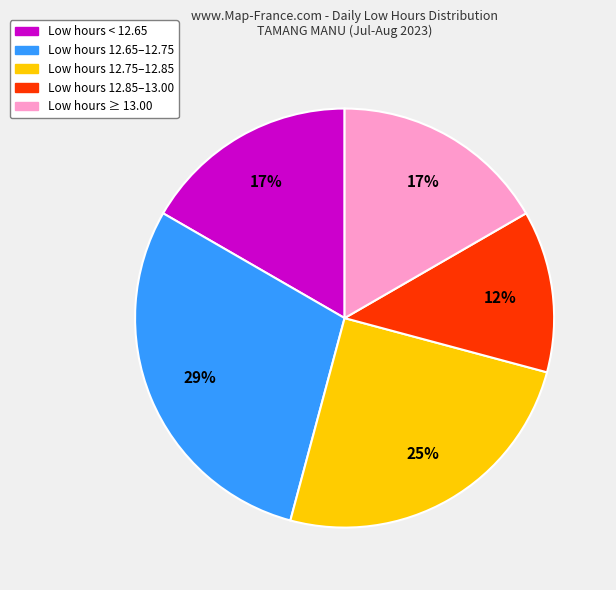

Is there a majority slice in this chart?

No